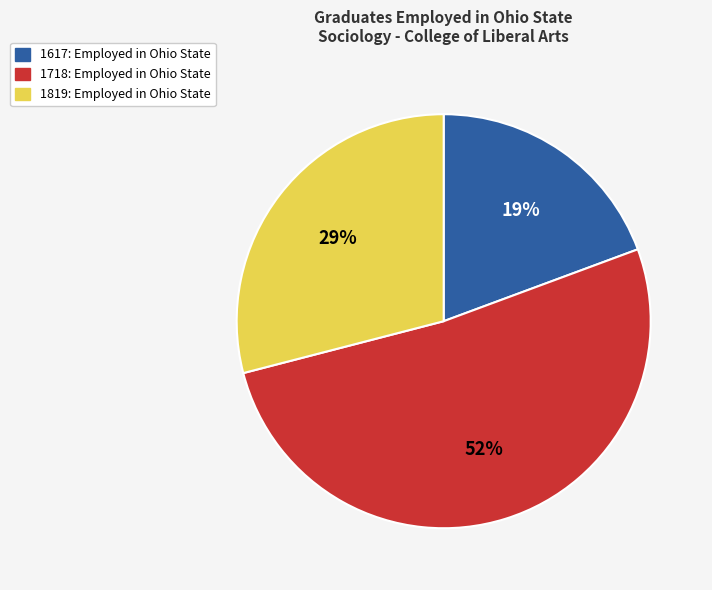

Is there any slice that represents more than half of the pie?

Yes